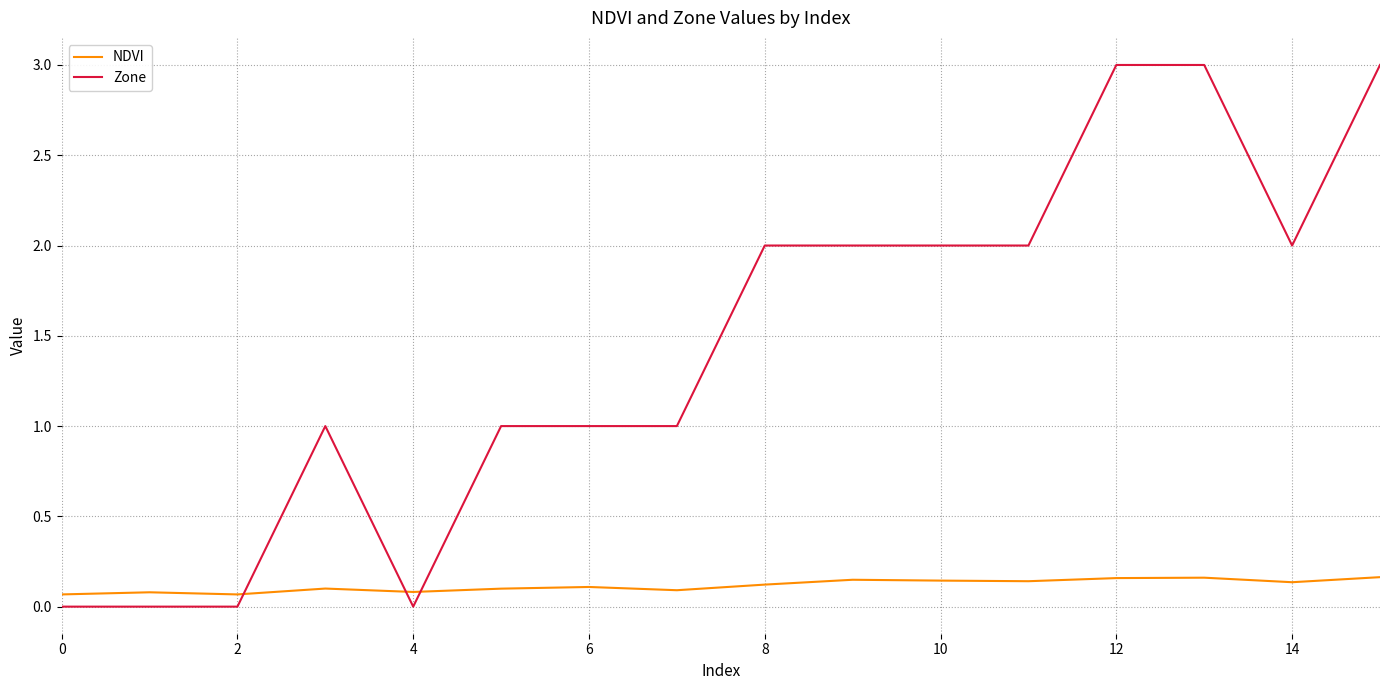

What is the highest value of the Zone series?

3.0